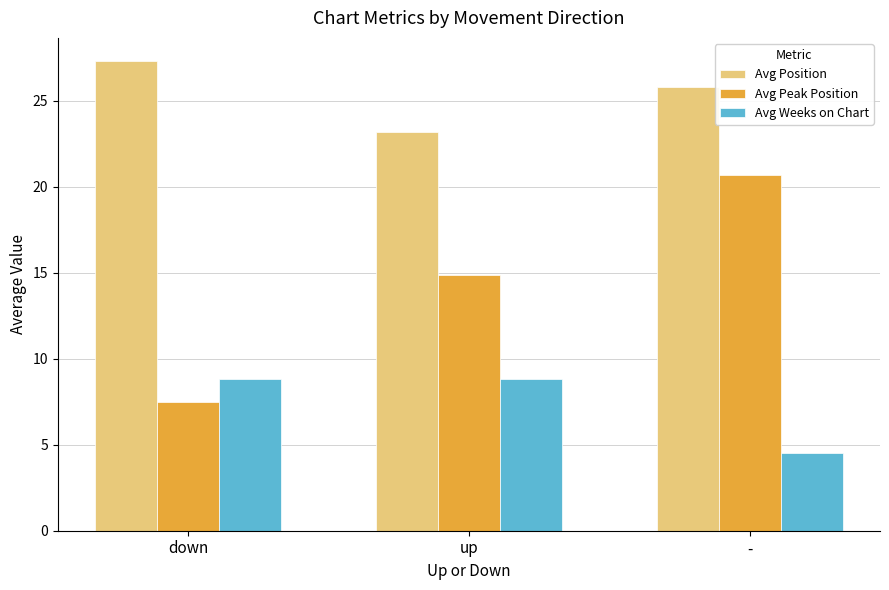

Which series has the largest total across all categories?

Avg Position